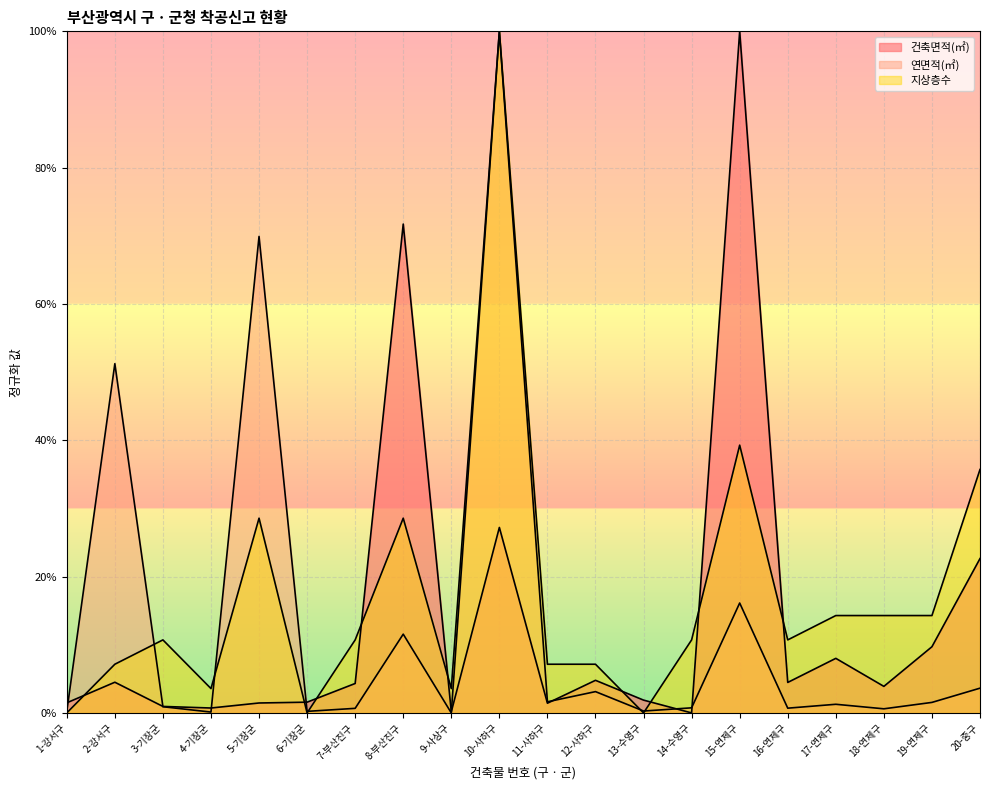

What is the average value of the 지상층수 series?

0.2